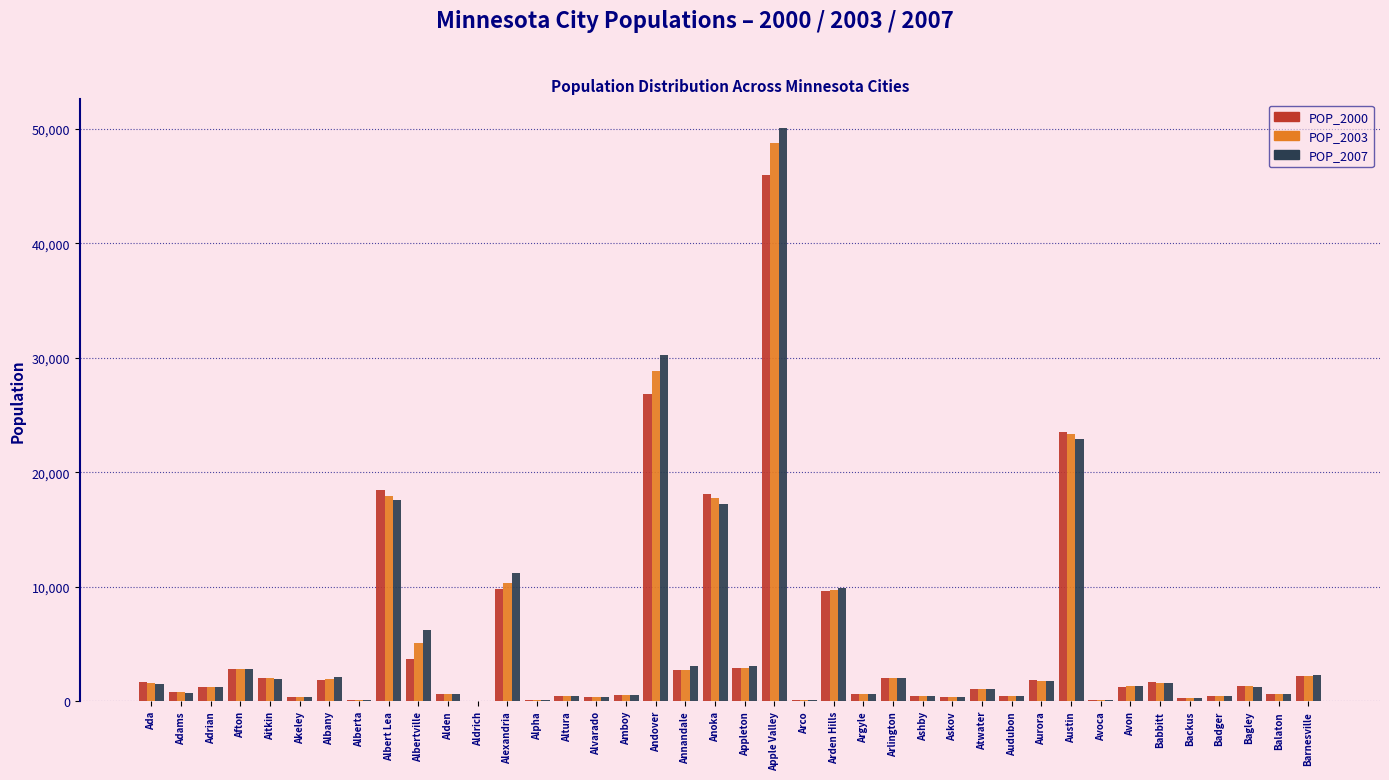

Is the value of POP_2007 at Altura greater than the value of POP_2000 at Aitkin?

No